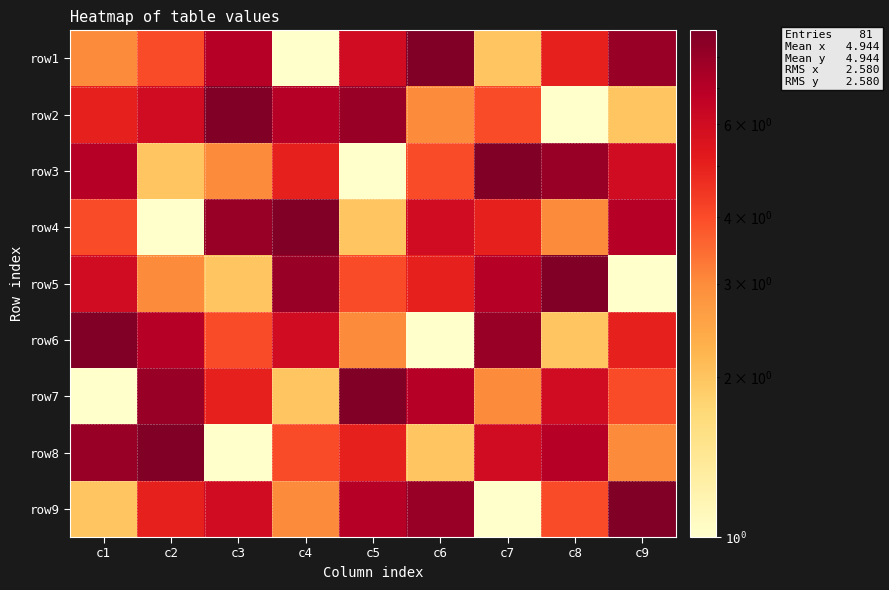

At which category does the chart reach its minimum across all series?

c4